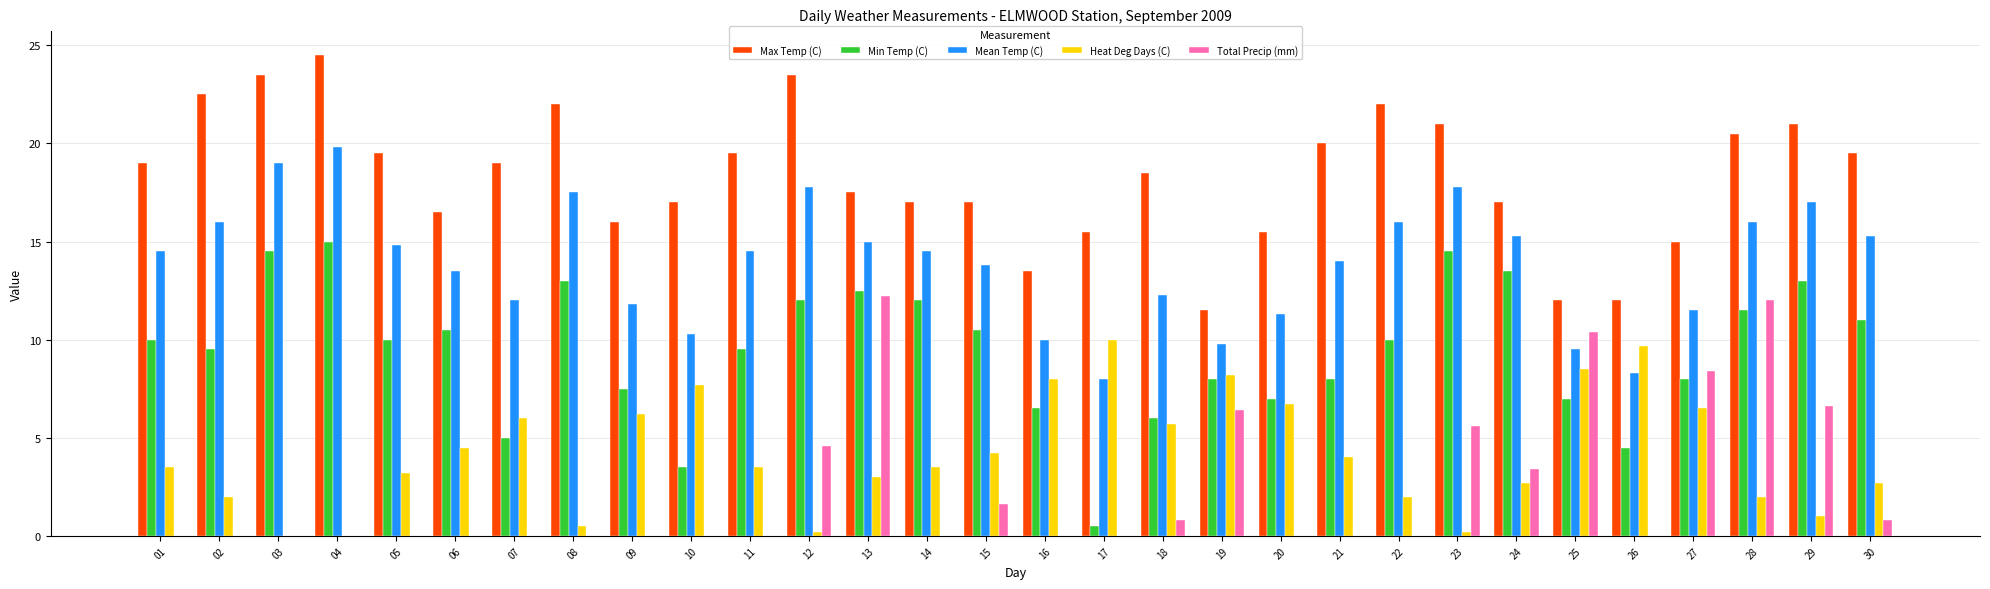

How many distinct data groups are displayed?

5